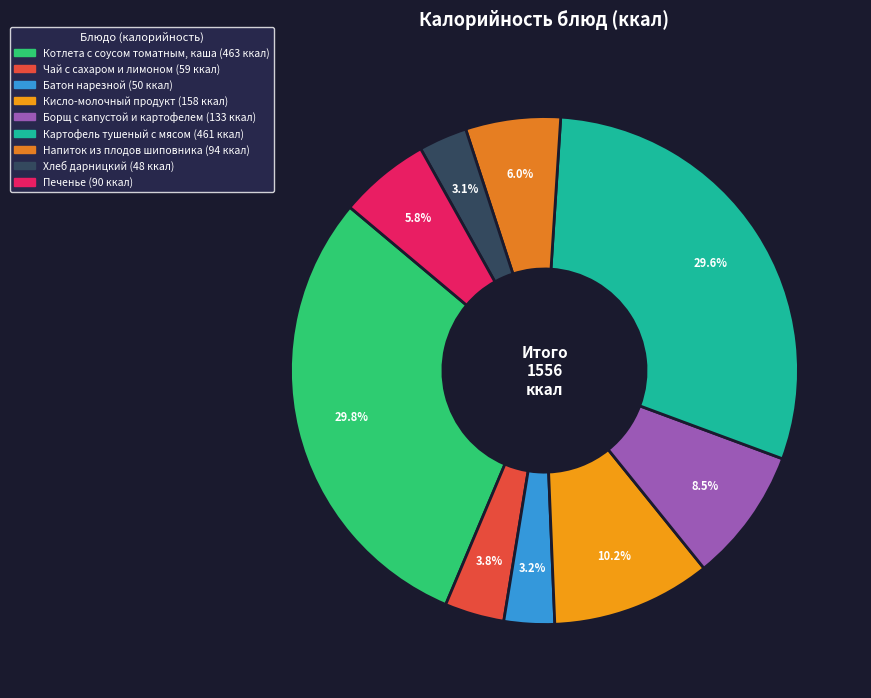

How many slices are in this pie chart?

9